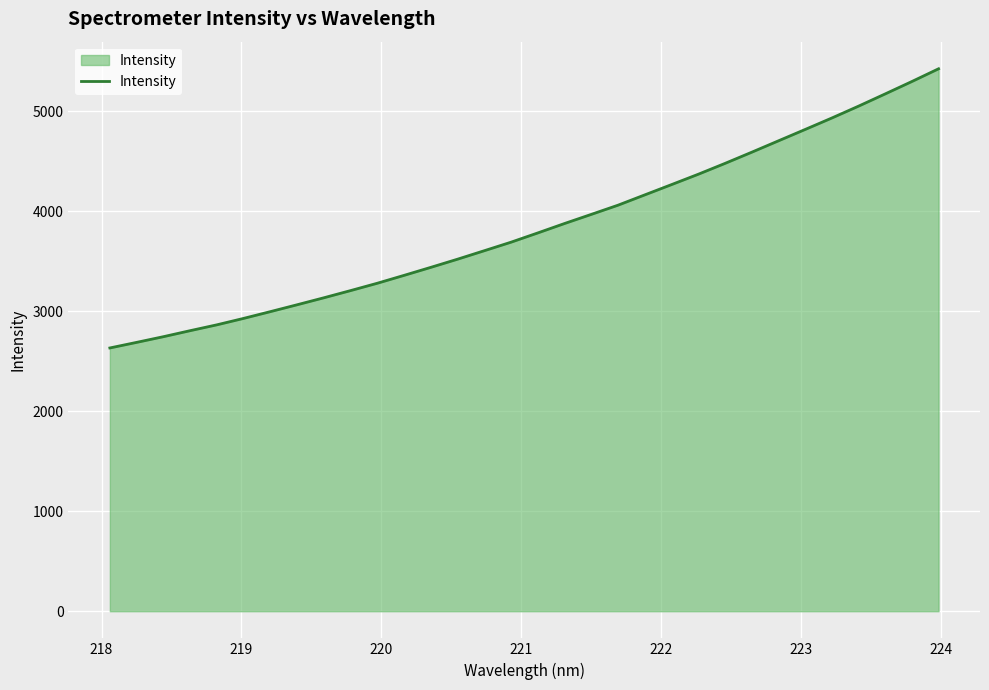

Does the chart display data point markers on the line(s)?

No